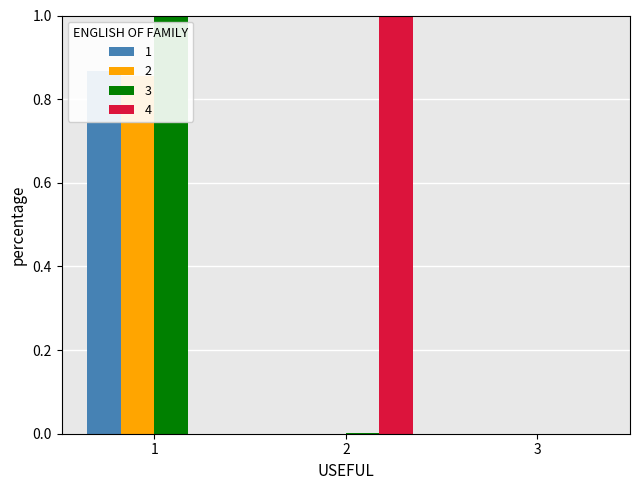

At which label does Eristalis flavipes reach its peak?

1